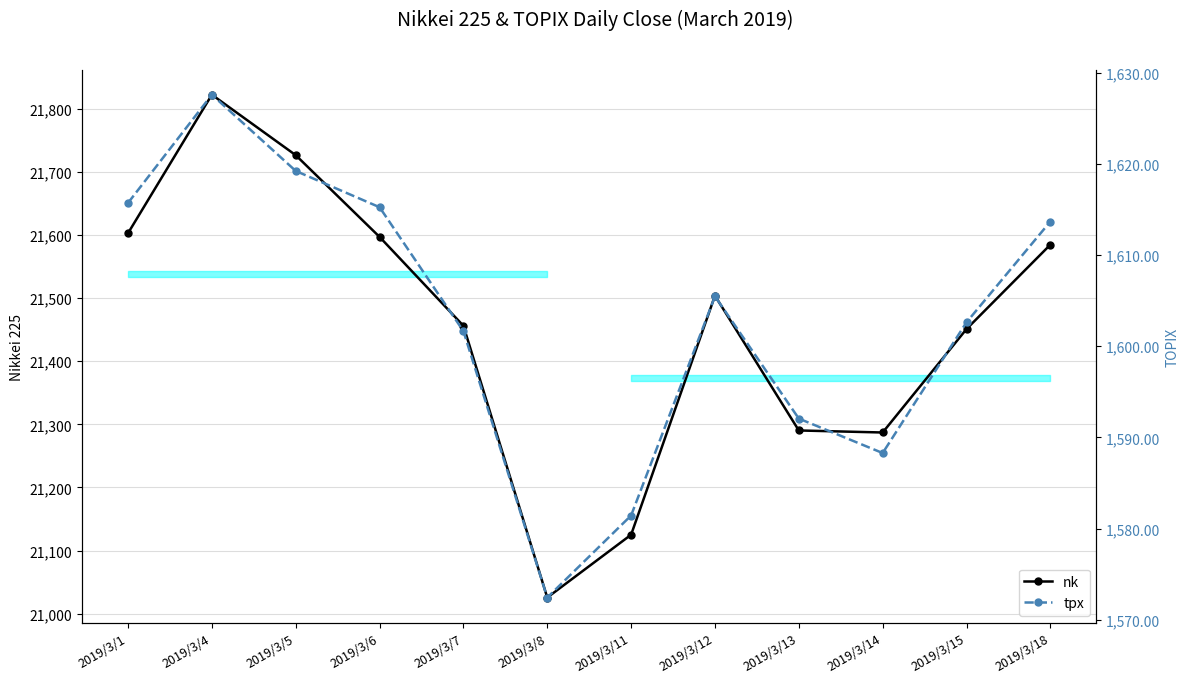

What are all the series names shown in the legend?

nk, tpx